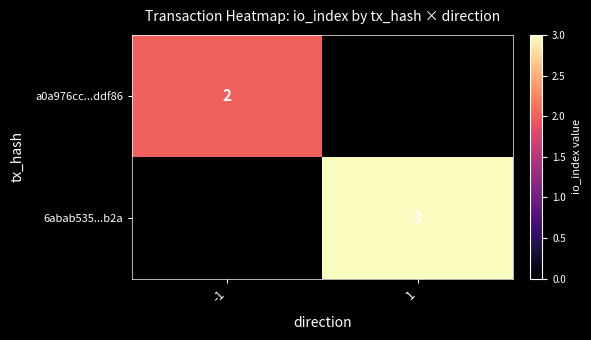

Between -1 and 1, which is larger?

1